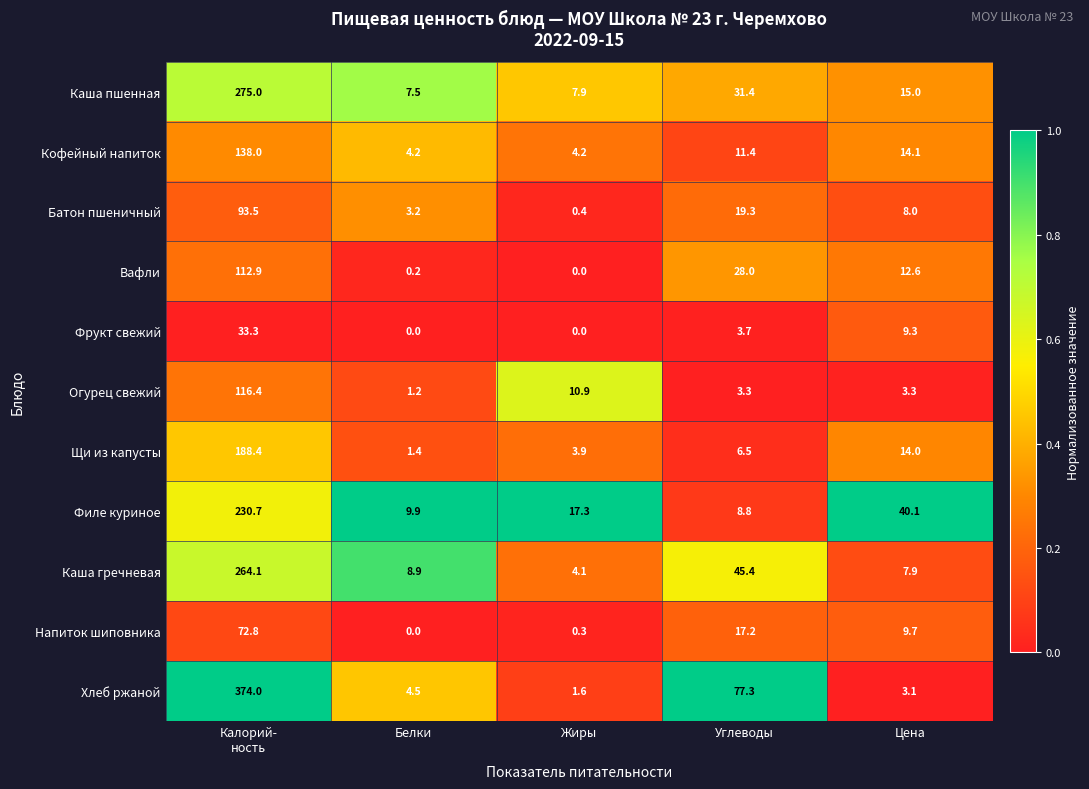

True or false: Огурец свежий has a value of 10.9 at Жиры.

True